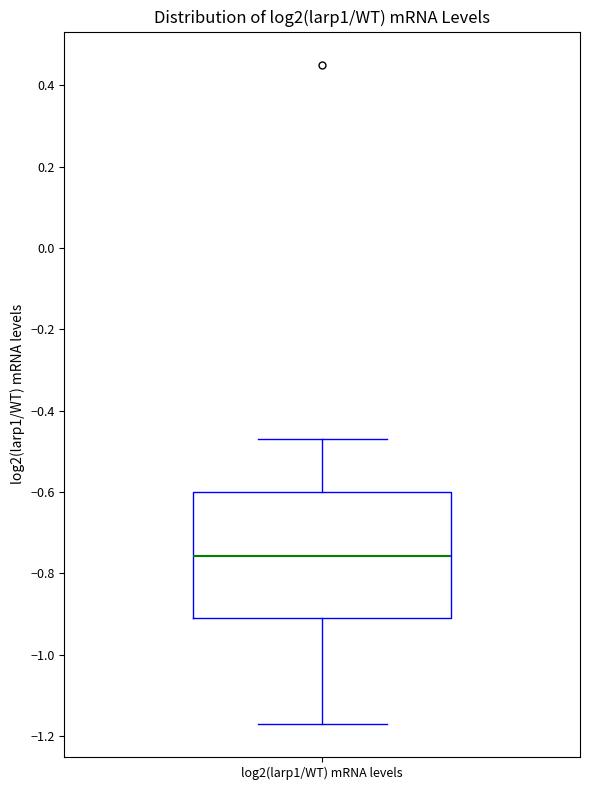

Where does the upper whisker of the box for log2(larp1/WT) mRNA levels end on the y-axis? The values are not printed on the chart, so give them approximately, as read against the axis.

-0.46